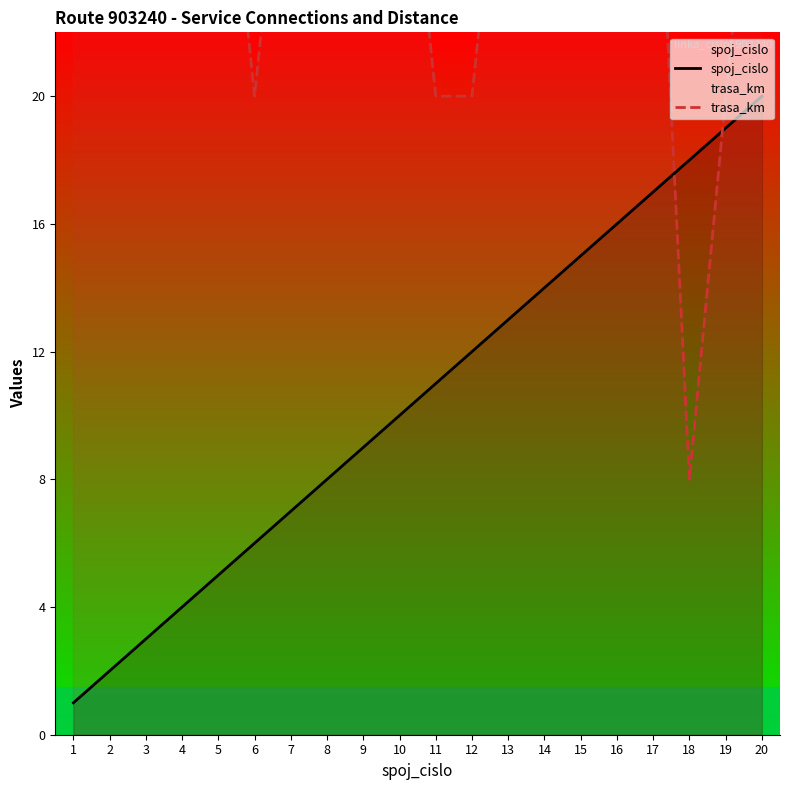

What is the sum of all spoj_cislo values?

210